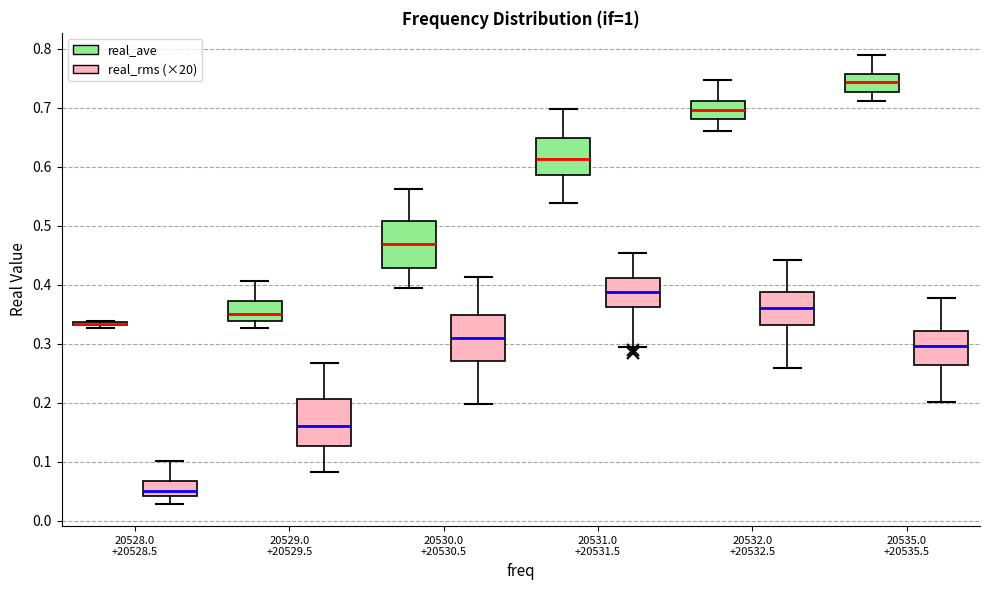

Reading left to right, transcribe this box plot: for each box, give where its median line is, the range the box spans, and where its two whiskers end, as read against the y-axis. The values are not printed on the chart, so give them approximately, as read against the axis.

20528.0 +20528.5 (real_ave): box collapsed to a line at 0.33, whiskers 0.33 to 0.34
20528.0 +20528.5 (real_rms (×20)): median 0.05, box 0.04 to 0.07, whiskers 0.03 to 0.10
20529.0 +20529.5 (real_ave): median 0.35, box 0.34 to 0.37, whiskers 0.33 to 0.41
20529.0 +20529.5 (real_rms (×20)): median 0.16, box 0.13 to 0.21, whiskers 0.08 to 0.27
20530.0 +20530.5 (real_ave): median 0.47, box 0.43 to 0.51, whiskers 0.39 to 0.56
20530.0 +20530.5 (real_rms (×20)): median 0.31, box 0.27 to 0.35, whiskers 0.20 to 0.41
20531.0 +20531.5 (real_ave): median 0.61, box 0.59 to 0.65, whiskers 0.54 to 0.70
20531.0 +20531.5 (real_rms (×20)): median 0.39, box 0.36 to 0.41, whiskers 0.29 to 0.45
20532.0 +20532.5 (real_ave): median 0.70, box 0.68 to 0.71, whiskers 0.66 to 0.75
20532.0 +20532.5 (real_rms (×20)): median 0.36, box 0.33 to 0.39, whiskers 0.26 to 0.44
20535.0 +20535.5 (real_ave): median 0.74, box 0.73 to 0.76, whiskers 0.71 to 0.79
20535.0 +20535.5 (real_rms (×20)): median 0.30, box 0.26 to 0.32, whiskers 0.20 to 0.38